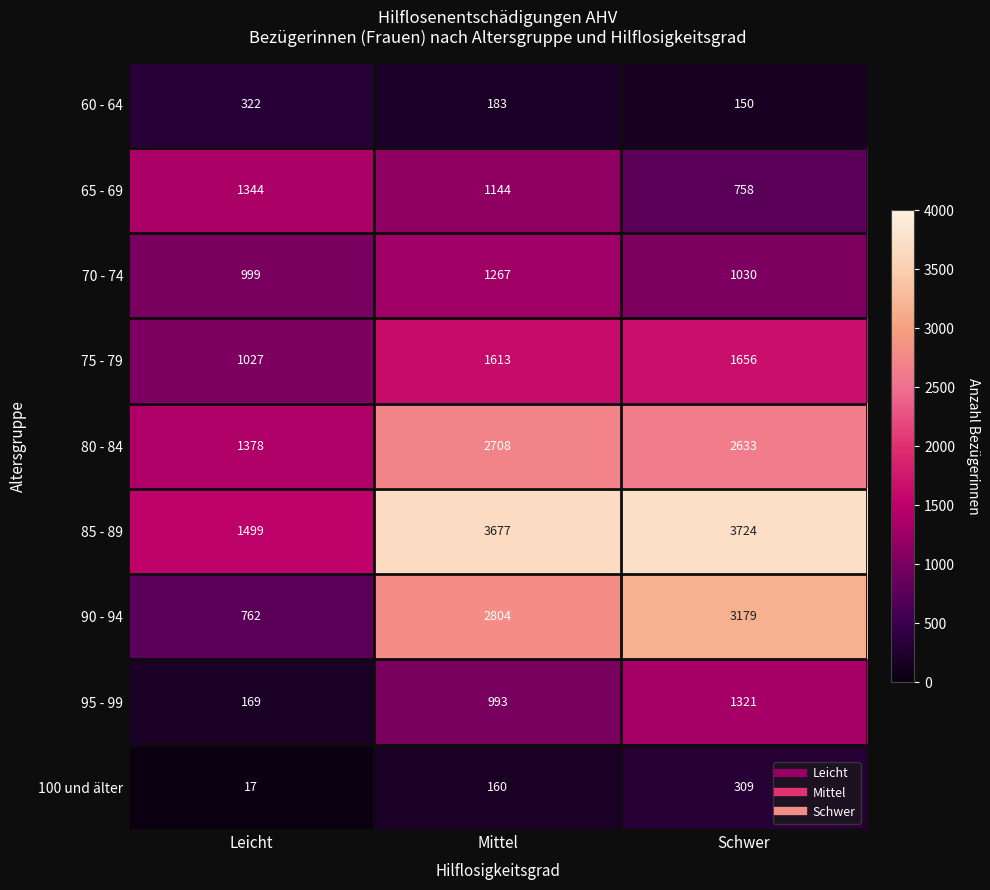

Which series has the largest total across all categories?

85 - 89